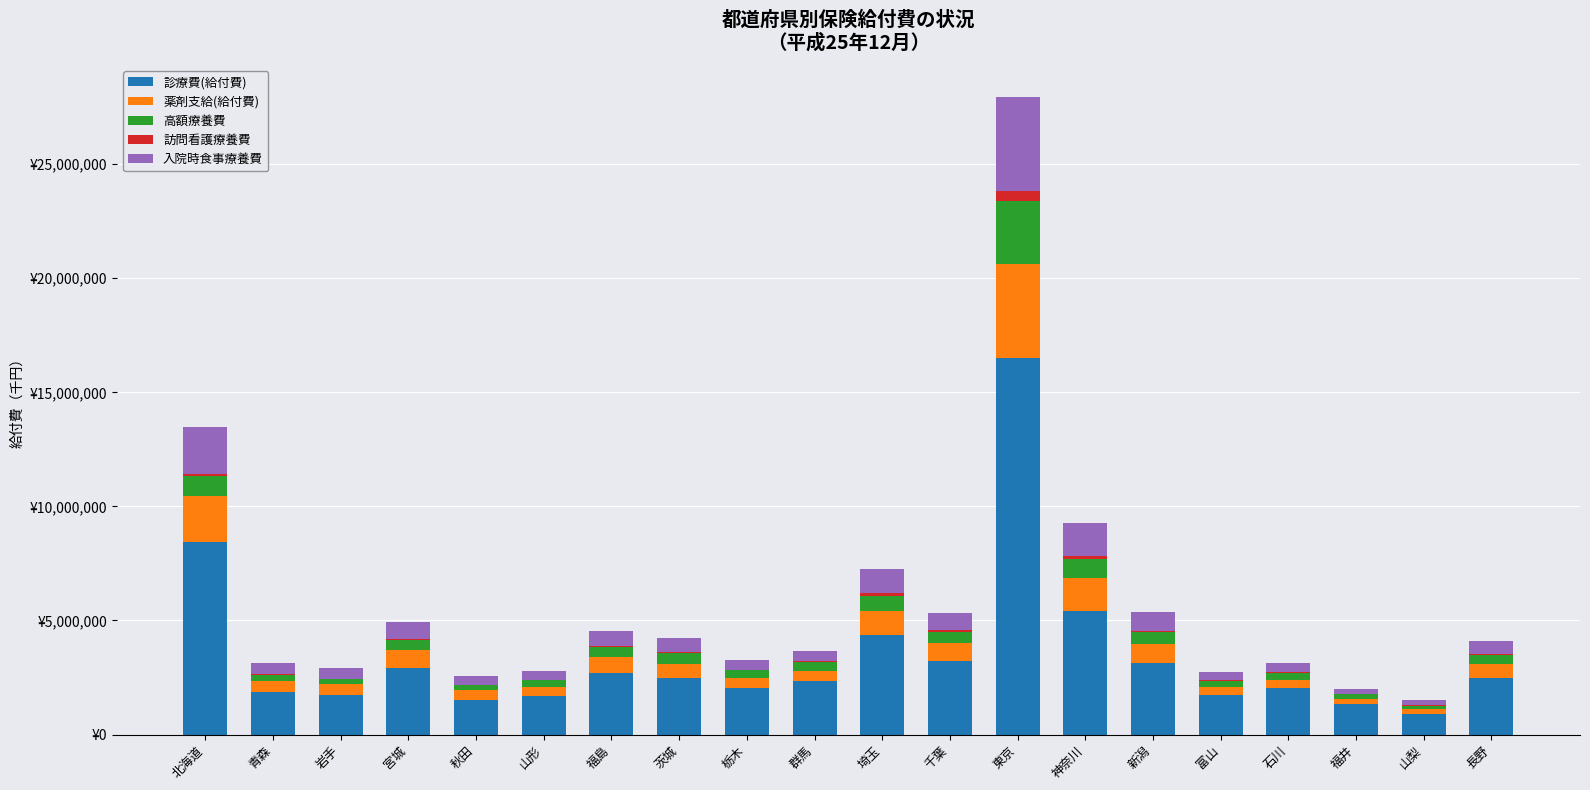

Which has a higher value, 栃木 or 福島?

福島